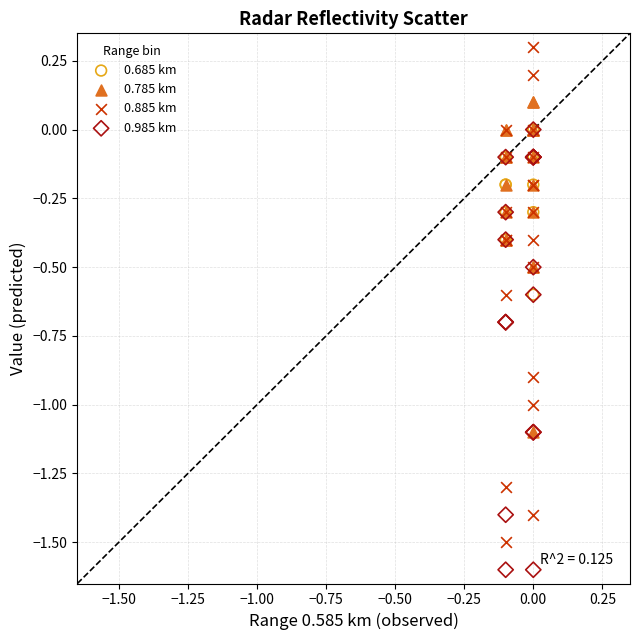

What are all the series names shown in the legend?

0.685 km, 0.785 km, 0.885 km, 0.985 km